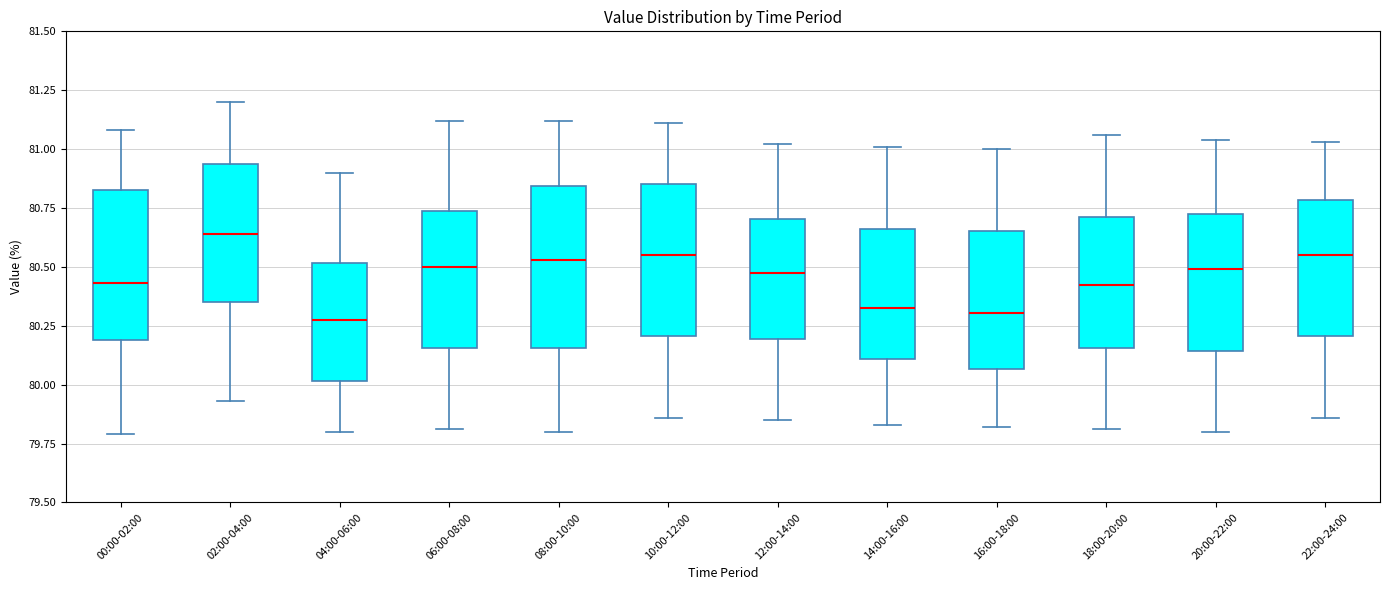

Reading left to right, read every box against the y-axis: the position of its median line, the range the box covers, and the ends of its whiskers. The values are not printed on the chart, so give them approximately, as read against the axis.

00:00-02:00: median 80.45, box 80.20 to 80.85, whiskers 79.80 to 81.10
02:00-04:00: median 80.65, box 80.35 to 80.95, whiskers 79.95 to 81.20
04:00-06:00: median 80.30, box 80.00 to 80.50, whiskers 79.80 to 80.90
06:00-08:00: median 80.50, box 80.15 to 80.75, whiskers 79.80 to 81.10
08:00-10:00: median 80.55, box 80.15 to 80.85, whiskers 79.80 to 81.10
10:00-12:00: median 80.55, box 80.20 to 80.85, whiskers 79.85 to 81.10
12:00-14:00: median 80.50, box 80.20 to 80.70, whiskers 79.85 to 81.00
14:00-16:00: median 80.35, box 80.10 to 80.65, whiskers 79.85 to 81.00
16:00-18:00: median 80.30, box 80.05 to 80.65, whiskers 79.80 to 81.00
18:00-20:00: median 80.45, box 80.15 to 80.70, whiskers 79.80 to 81.05
20:00-22:00: median 80.50, box 80.15 to 80.70, whiskers 79.80 to 81.05
22:00-24:00: median 80.55, box 80.20 to 80.80, whiskers 79.85 to 81.05